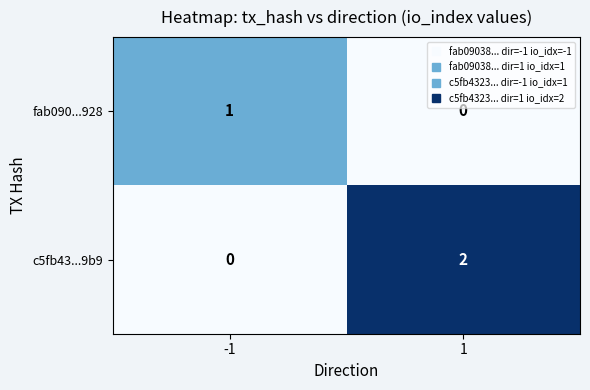

Reading left to right, what are all the values shown in this chart?

fab090...928: -1=1	1=0
c5fb43...9b9: -1=0	1=2